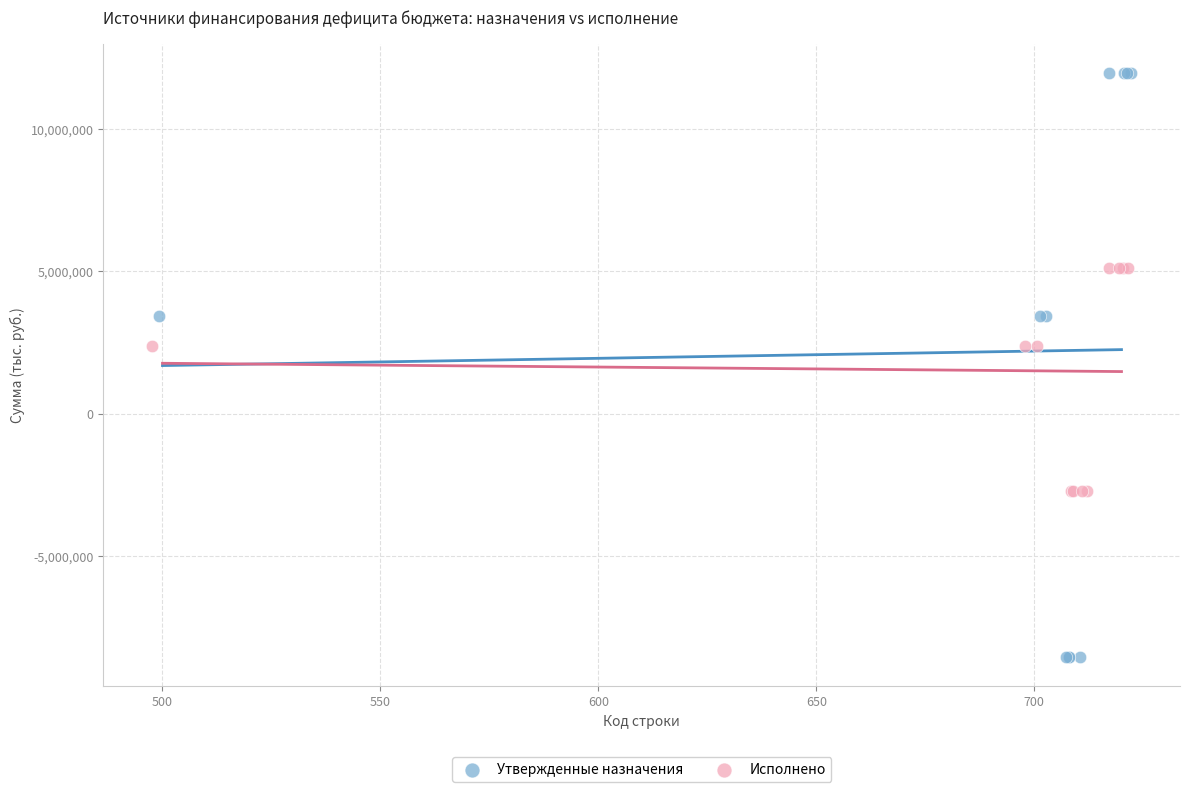

Which series has the largest Y range (max minus min)?

Утвержденные назначения